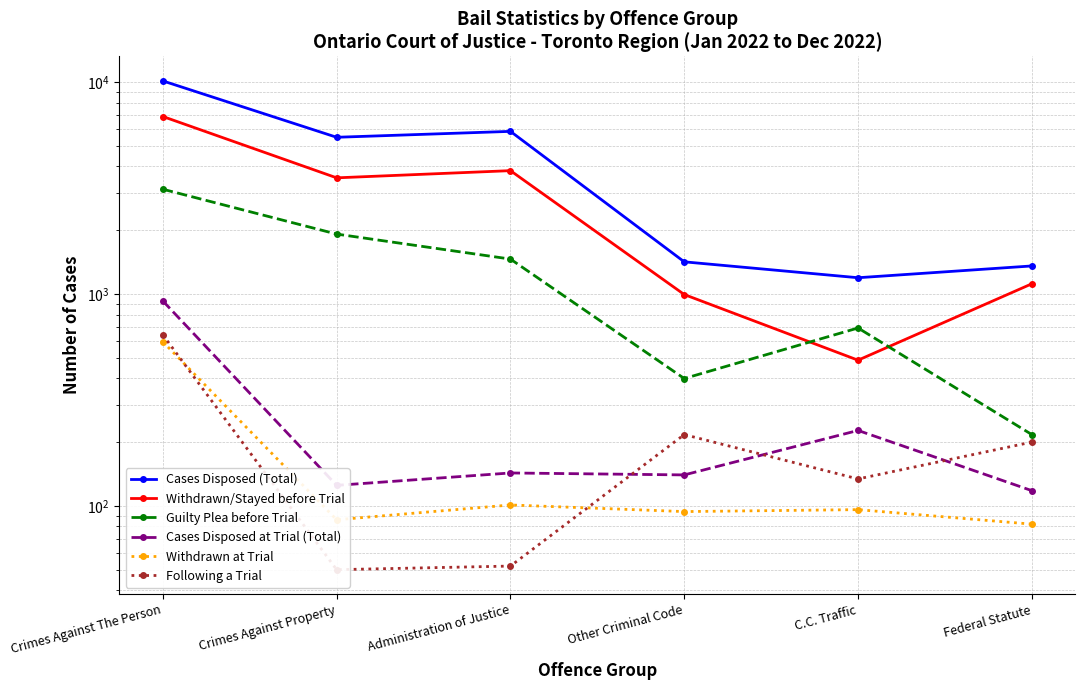

The value of Following a Trial at C.C. Traffic is 134. True or false?

True